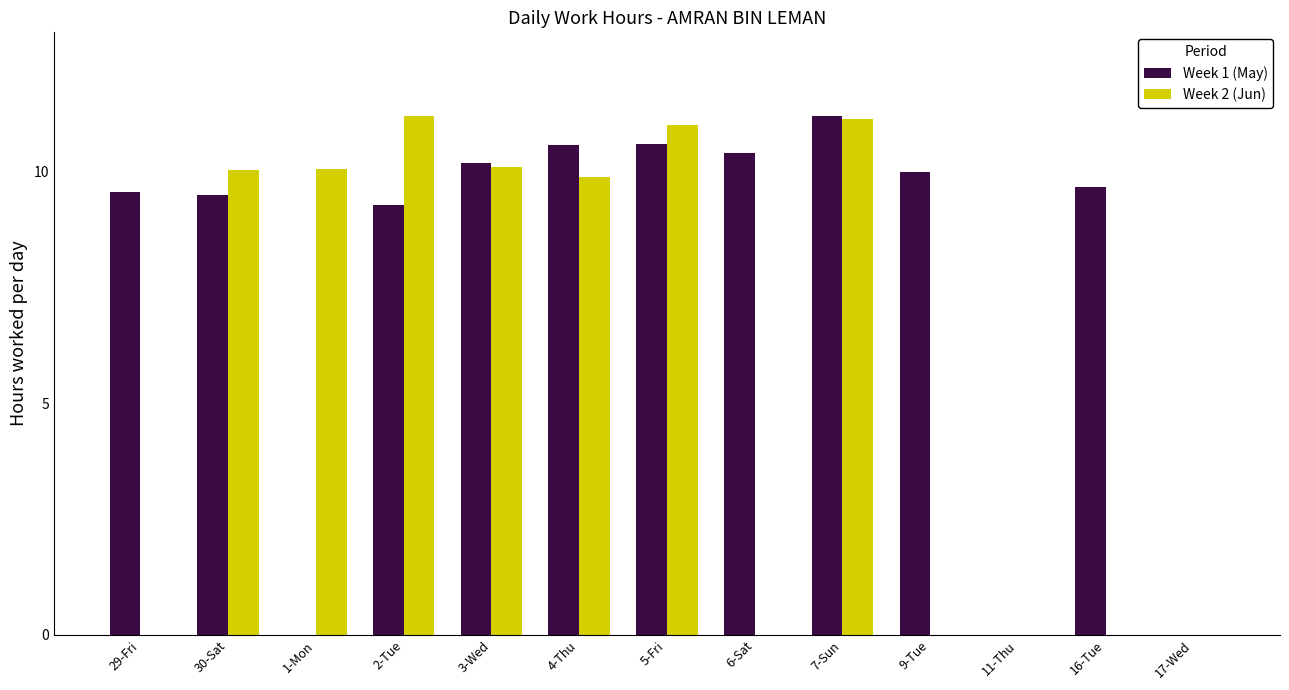

What is the difference between the Week 1 (May) values at 16-Tue and 5-Fri?

0.9